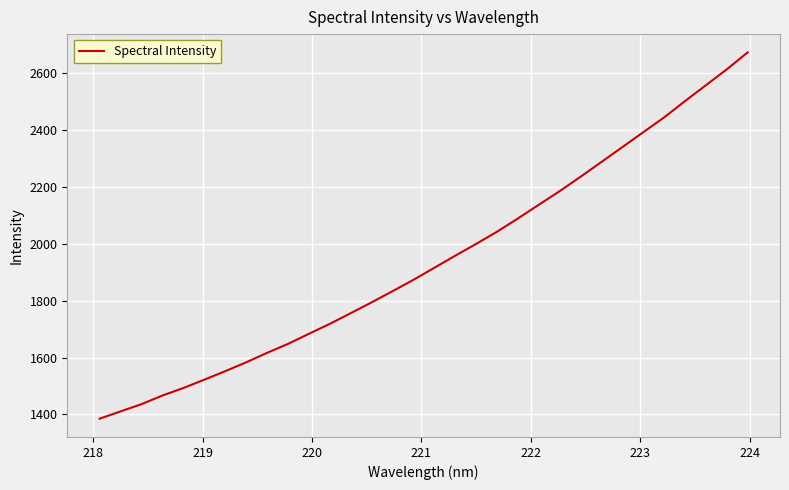

What is the minimum value shown in the chart?

1385.2